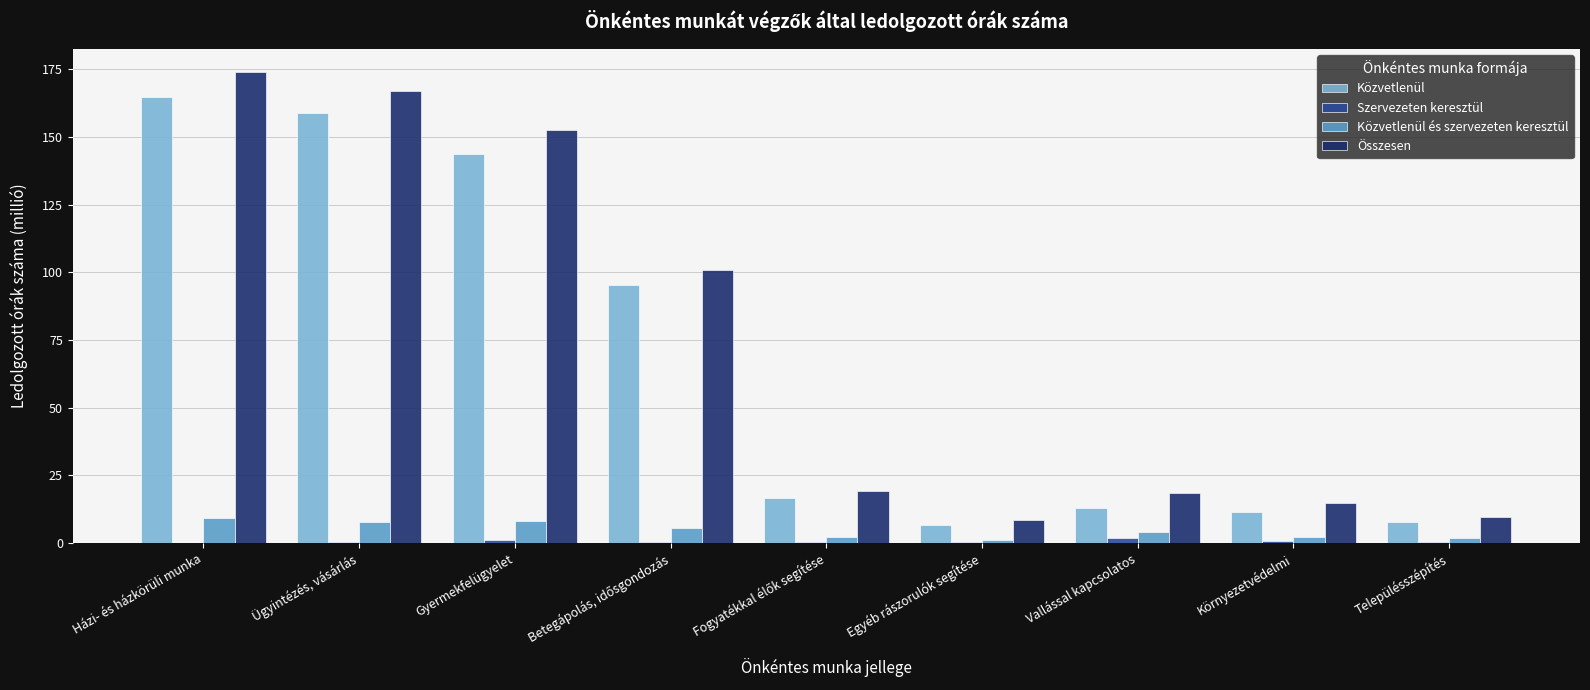

Are the bars grouped side by side (vs. stacked)?

Yes